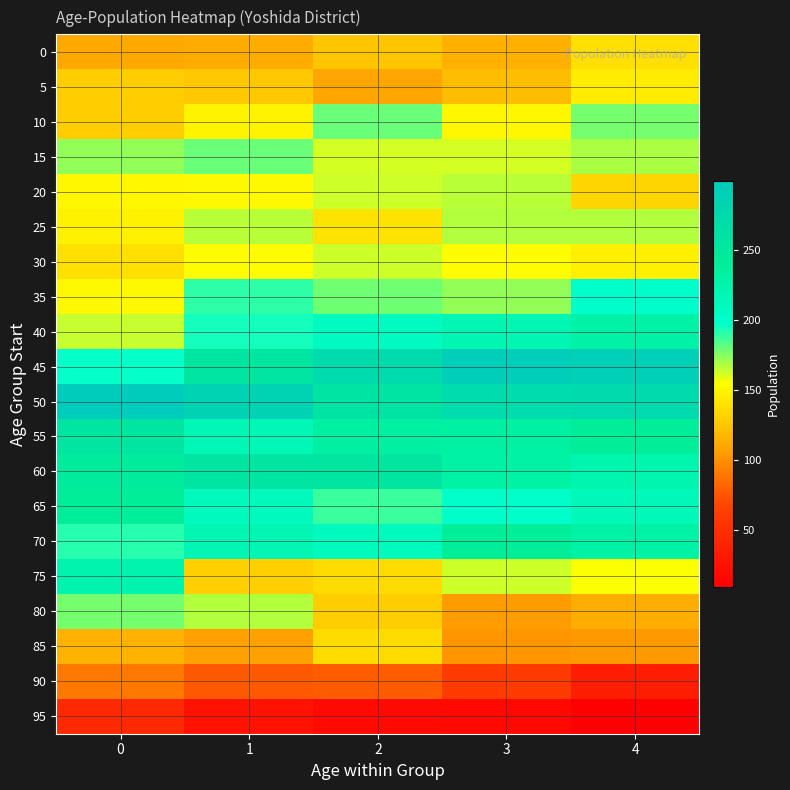

Rank the series at 2 from lowest to highest value.

95, 90, 5, 0, 80, 75, 85, 25, 15, 20, 30, 35, 10, 65, 40, 70, 55, 60, 50, 45